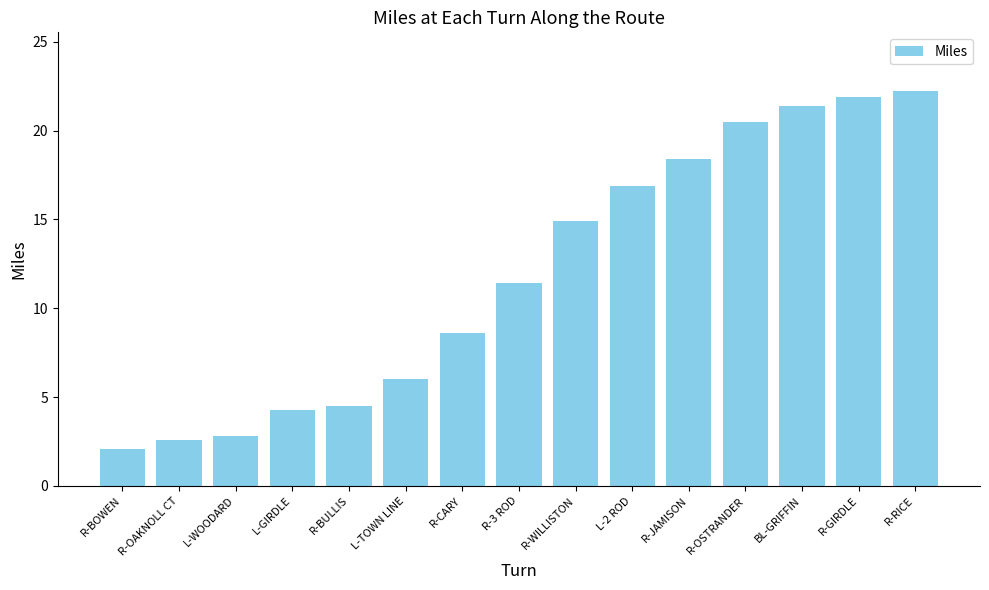

Which label corresponds to the smallest value in the chart?

R-BOWEN